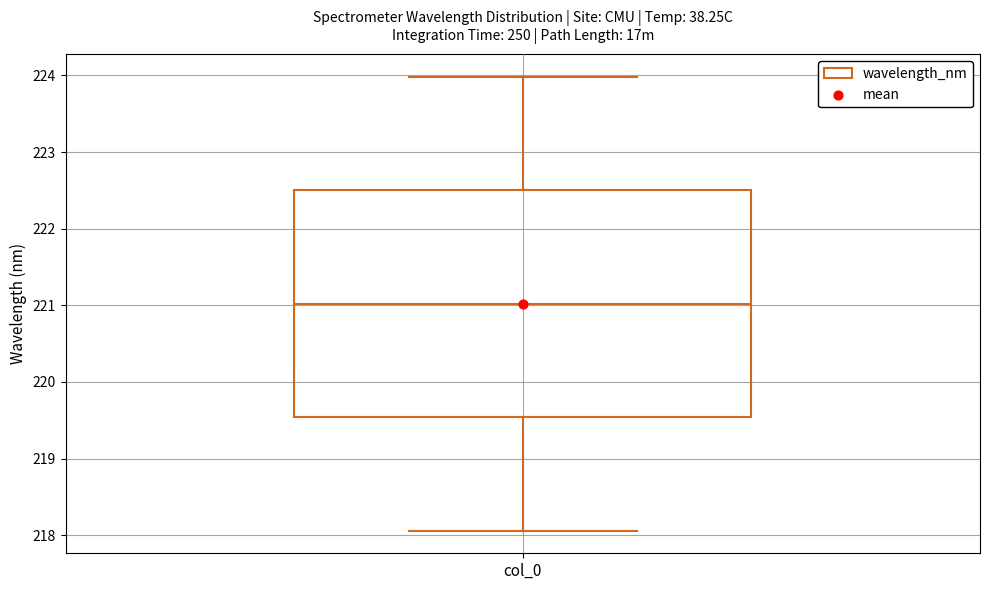

Where does the lower whisker of the box for col_0 end on the y-axis? The values are not printed on the chart, so give them approximately, as read against the axis.

218.1